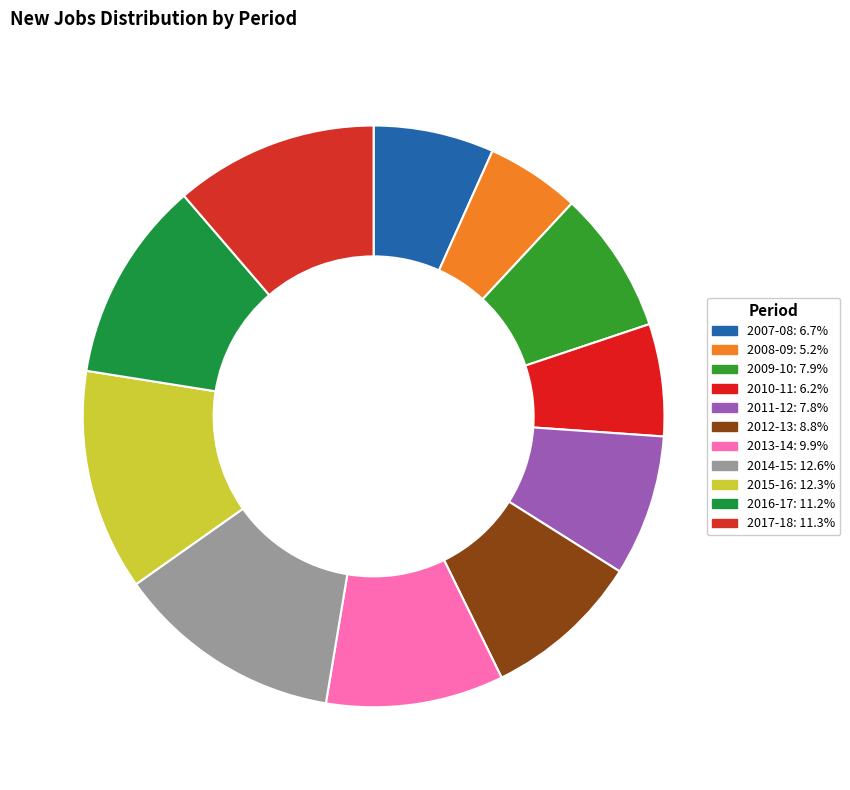

Which category has the smallest portion of the pie?

2008-09